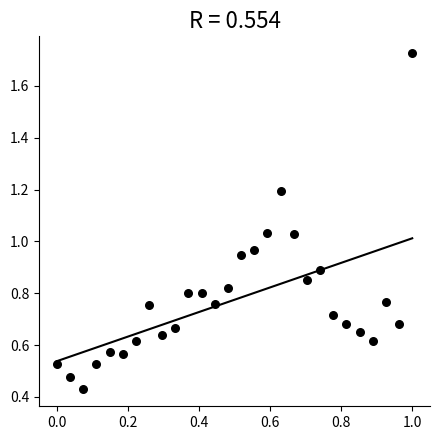

What is the range of Y values (max minus min)?

1.3